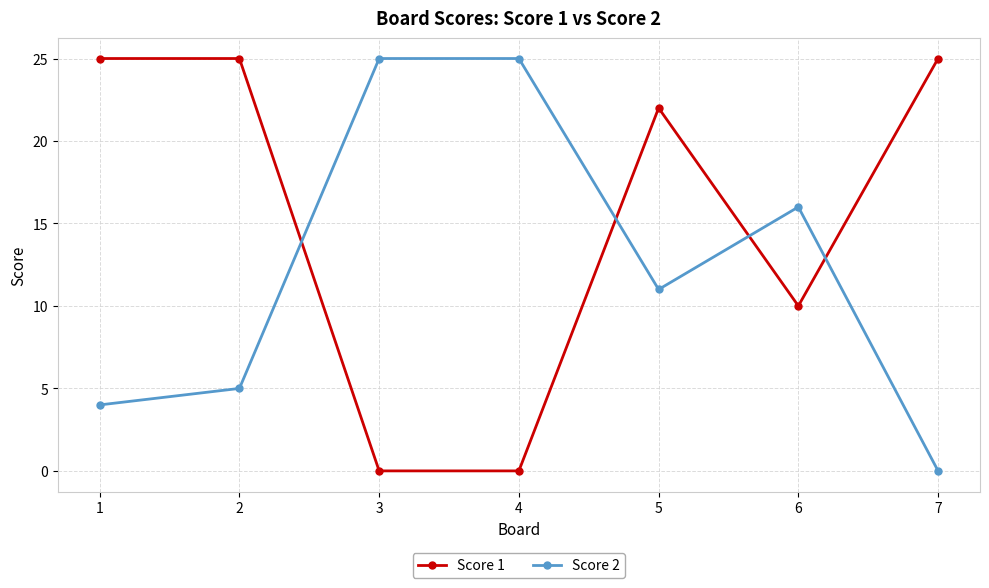

True or false: Score 1 has a value of 22 at 5.

True